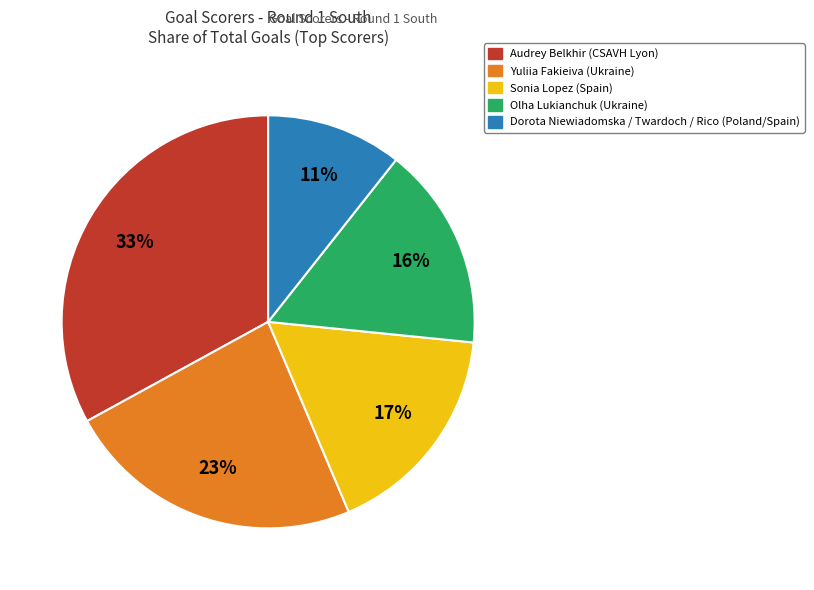

Does any single category account for the majority?

No